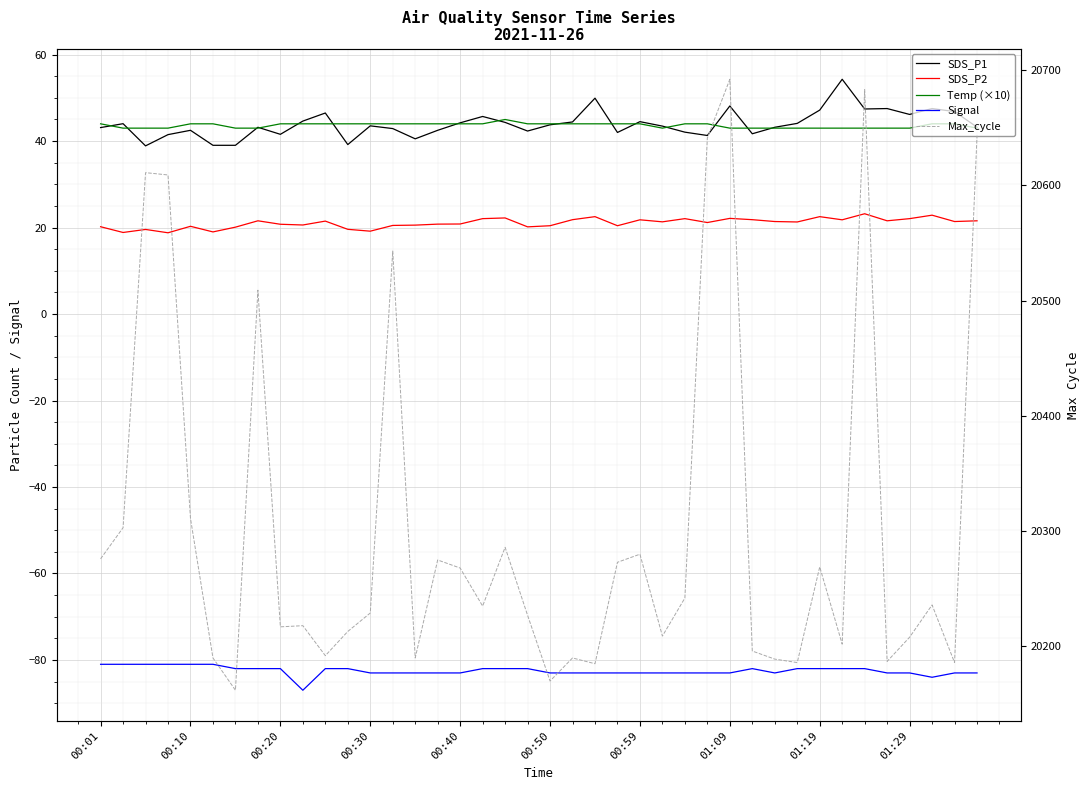

How many data points in Temp (×10) are above 44?

1